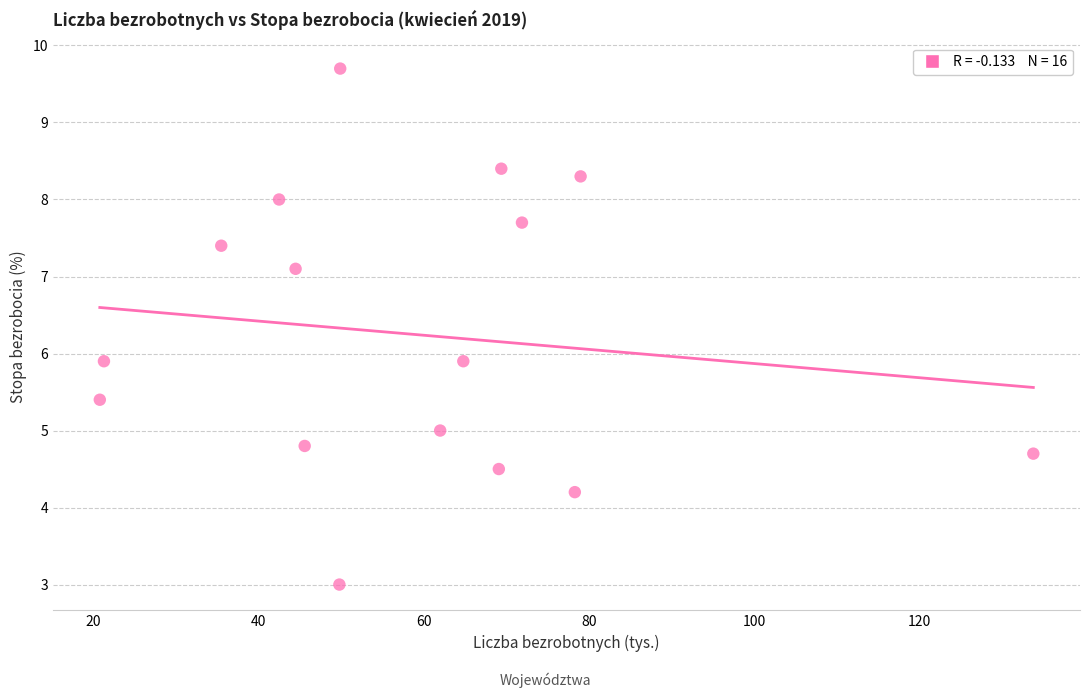

What is the range of Y values (max minus min)?

6.7